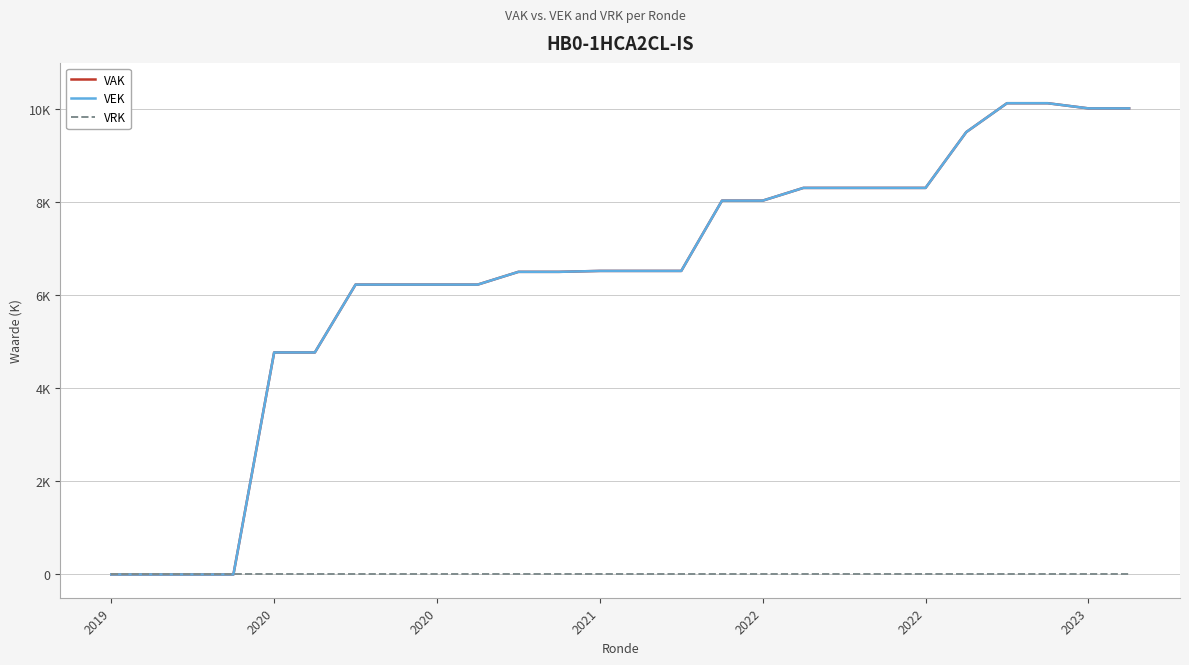

Does the chart display data point markers on the line(s)?

No